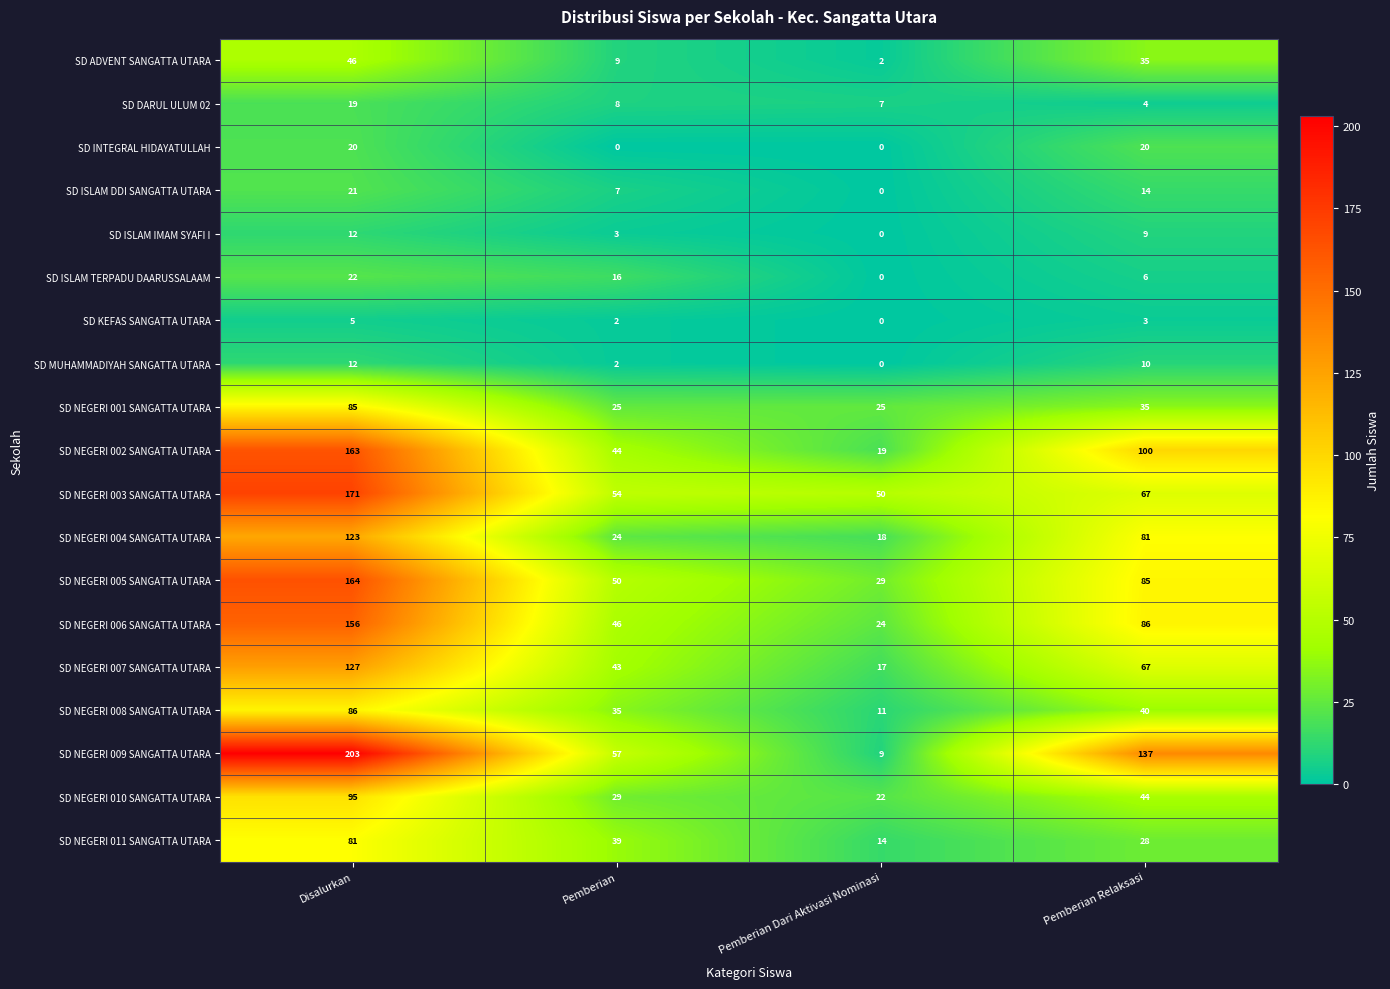

Which series has the largest total across all categories?

SD NEGERI 009 SANGATTA UTARA